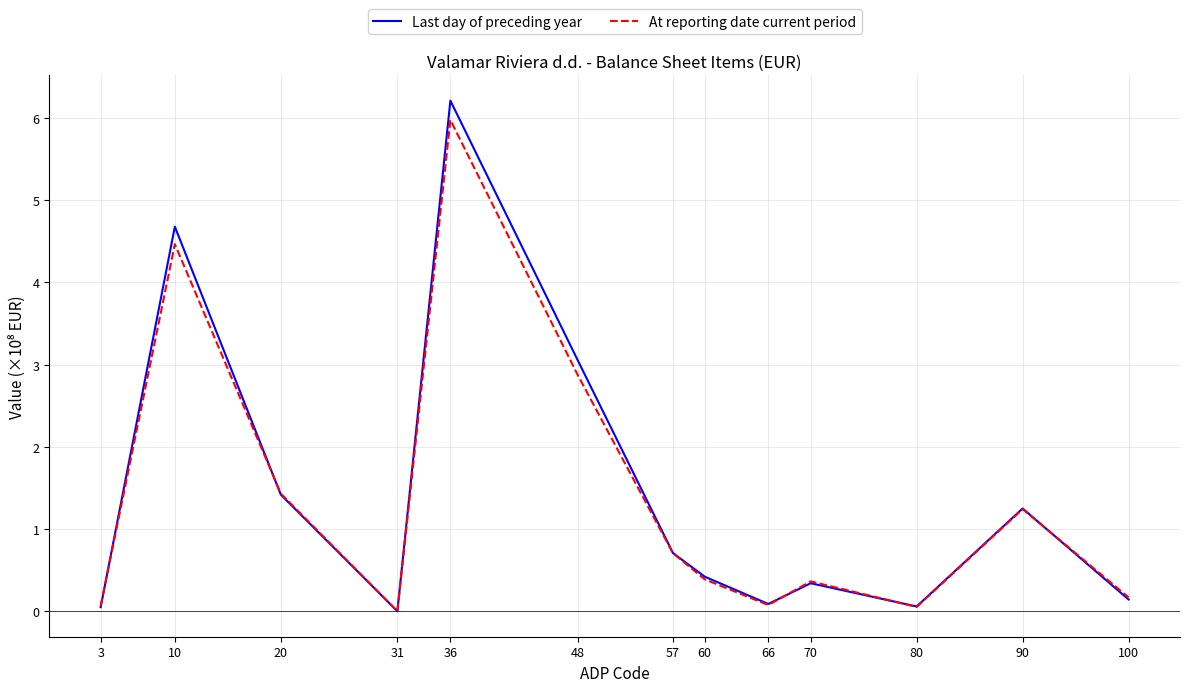

At which label is At reporting date current period closest to 2?

20